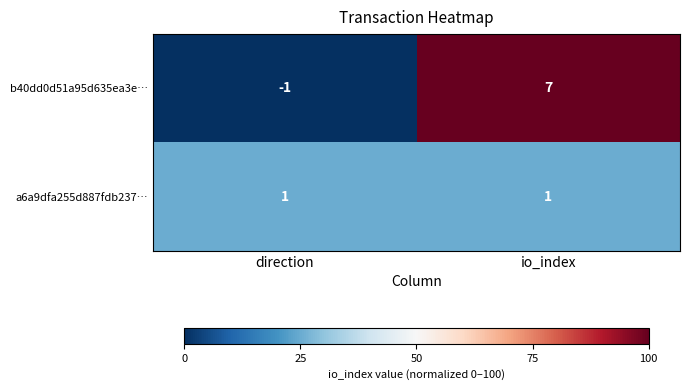

What is the difference between the highest and lowest values at direction?

2